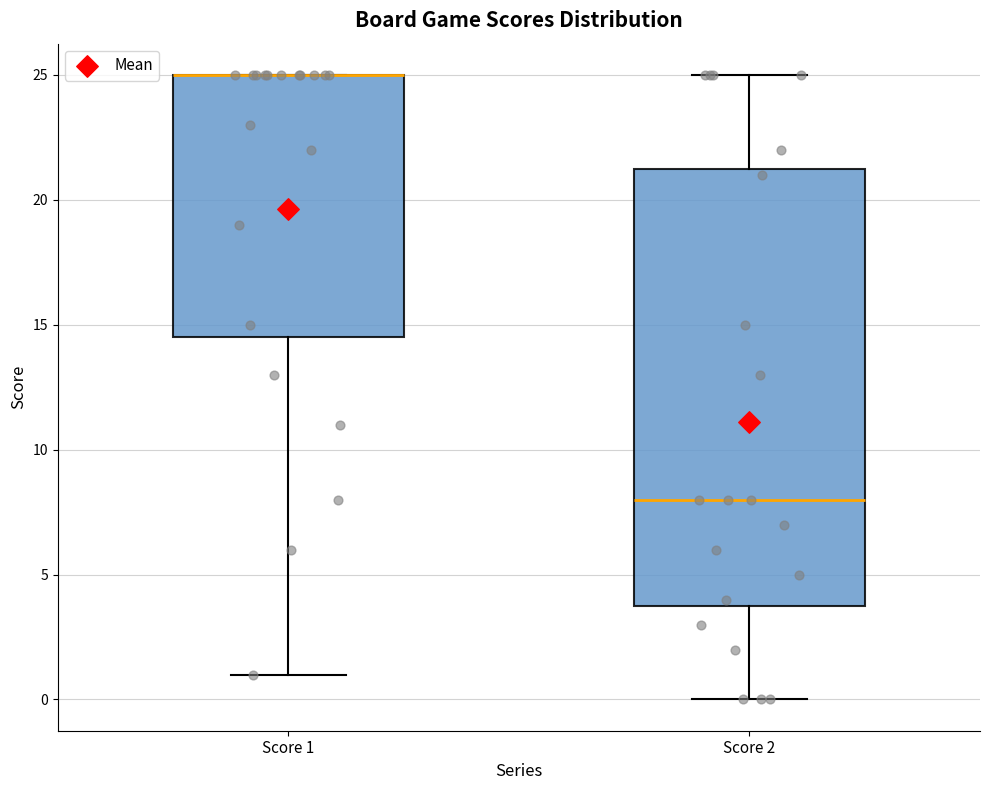

Which box is the tallest, from its lower edge to its upper edge?

Score 2